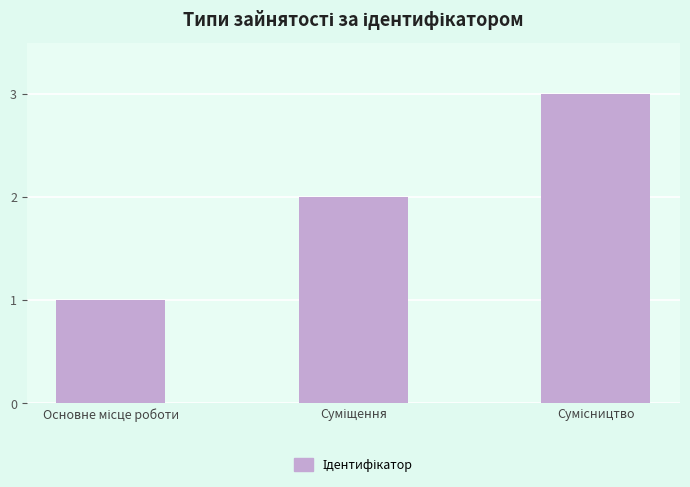

What is the maximum value shown in the chart?

3